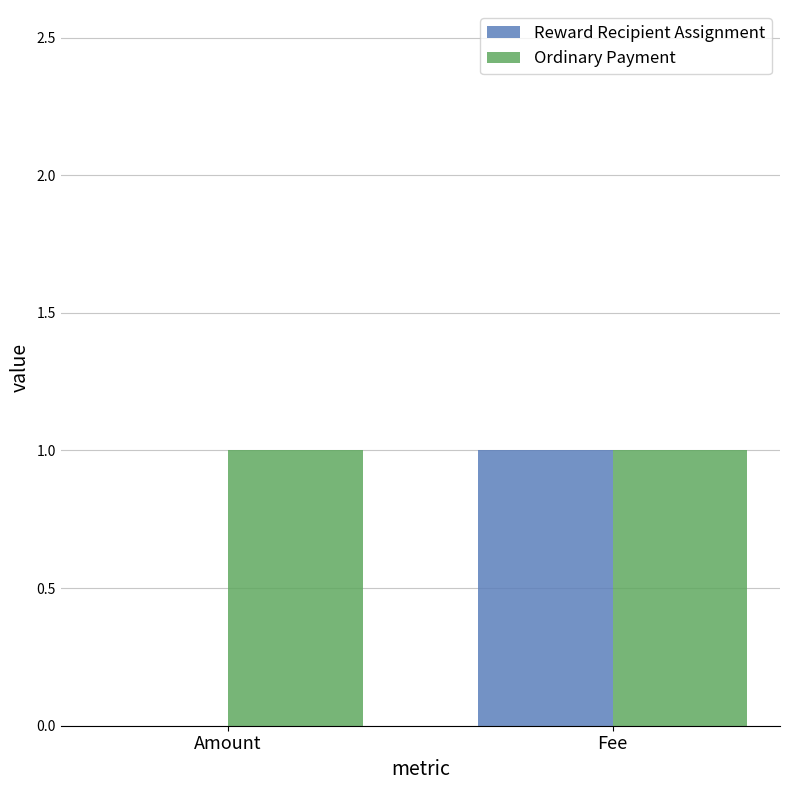

What is the total value across all series at Fee?

2